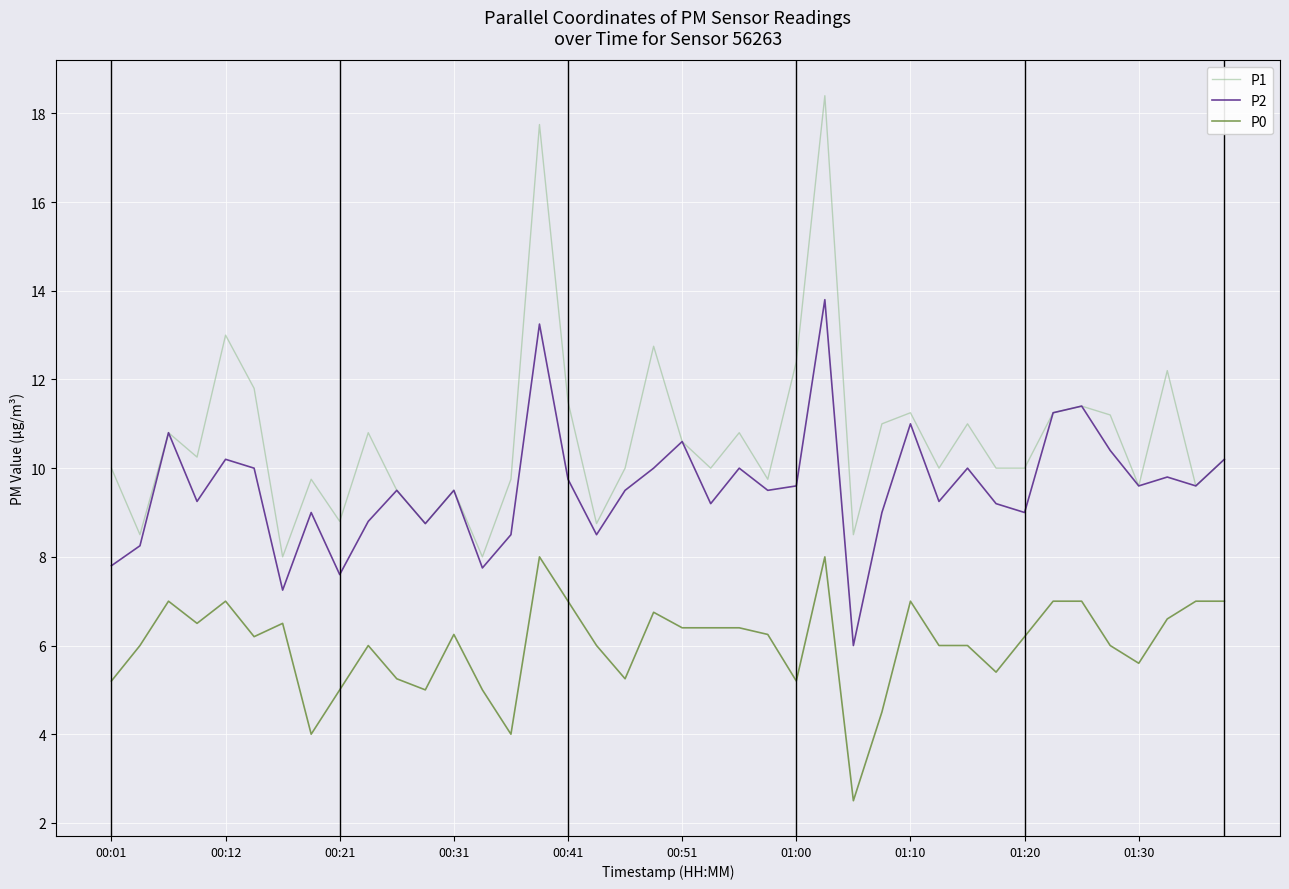

Which series has the widest spread of values?

P1